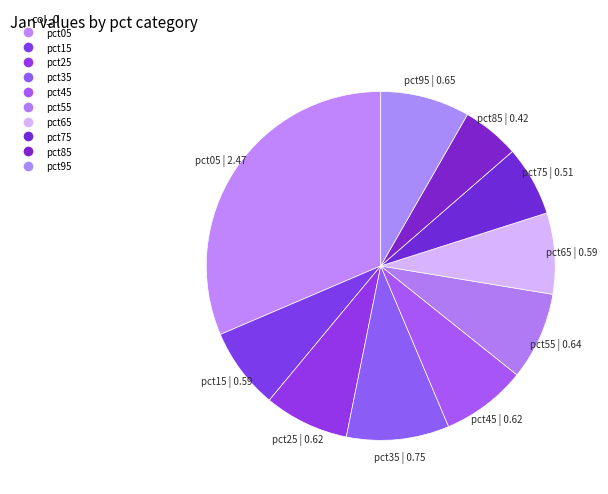

What is the total percentage of pct45 and pct75?

14.4%